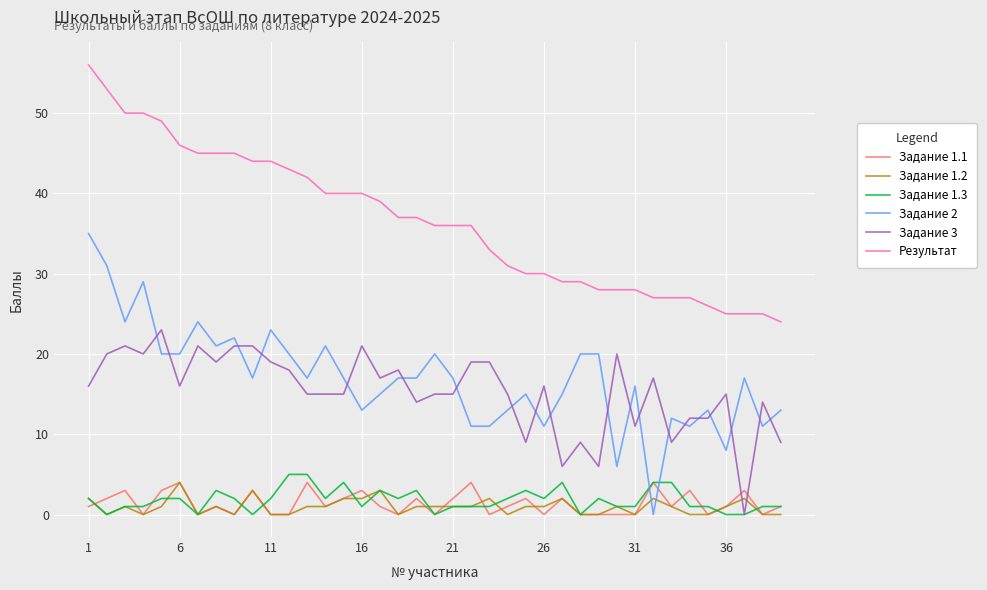

True or false: Задание 2 and Задание 1.1 intersect in this chart.

True